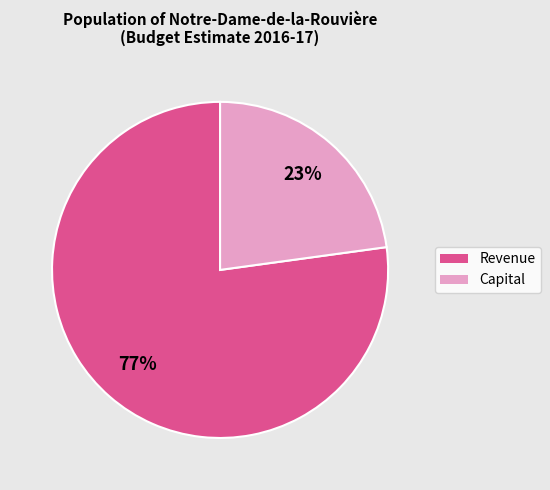

Count the number of slices in the pie.

2